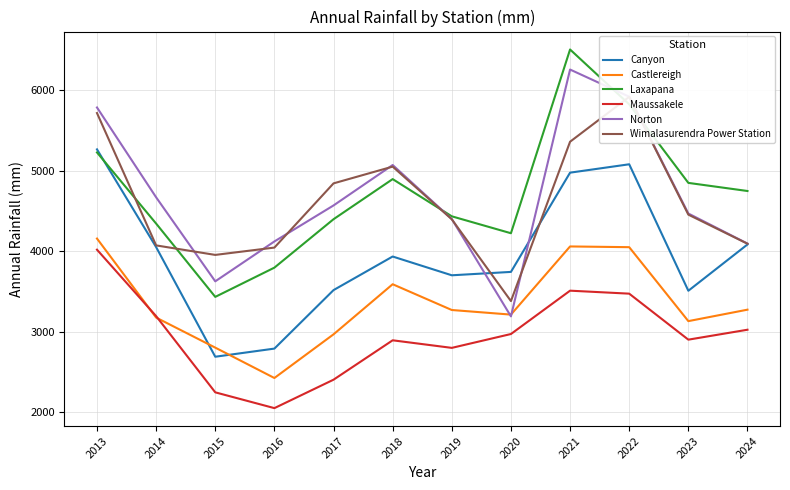

What is the difference between the highest and lowest values at 2018?

2176.0